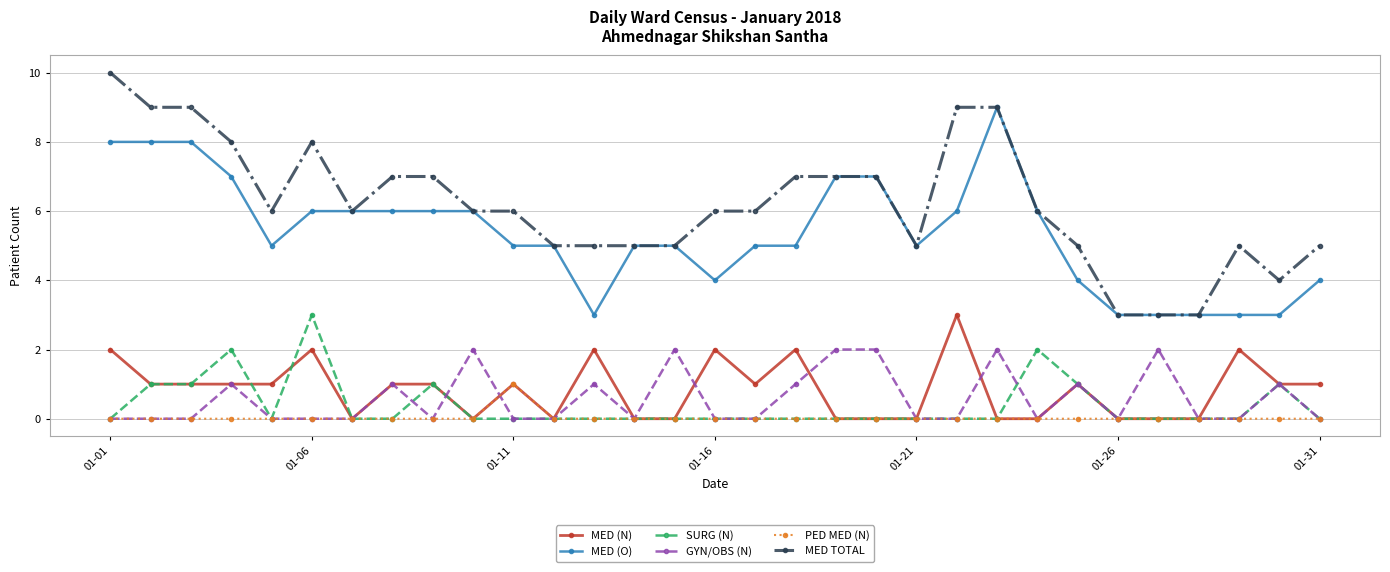

True or false: MED (N) has more than 1 points higher than both neighbors.

True